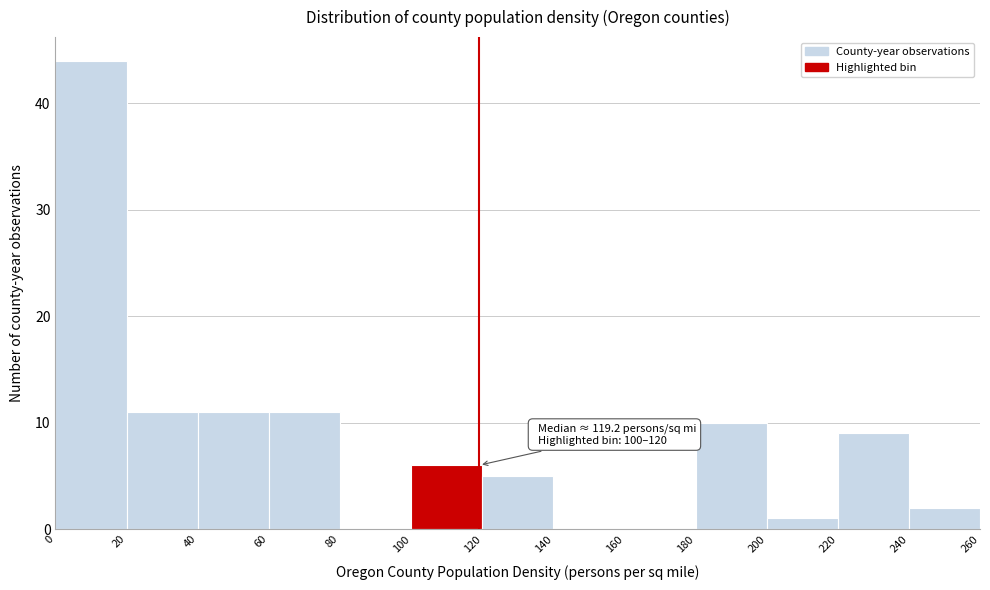

Over which range of the x-axis is the bar tallest?

0 to 20